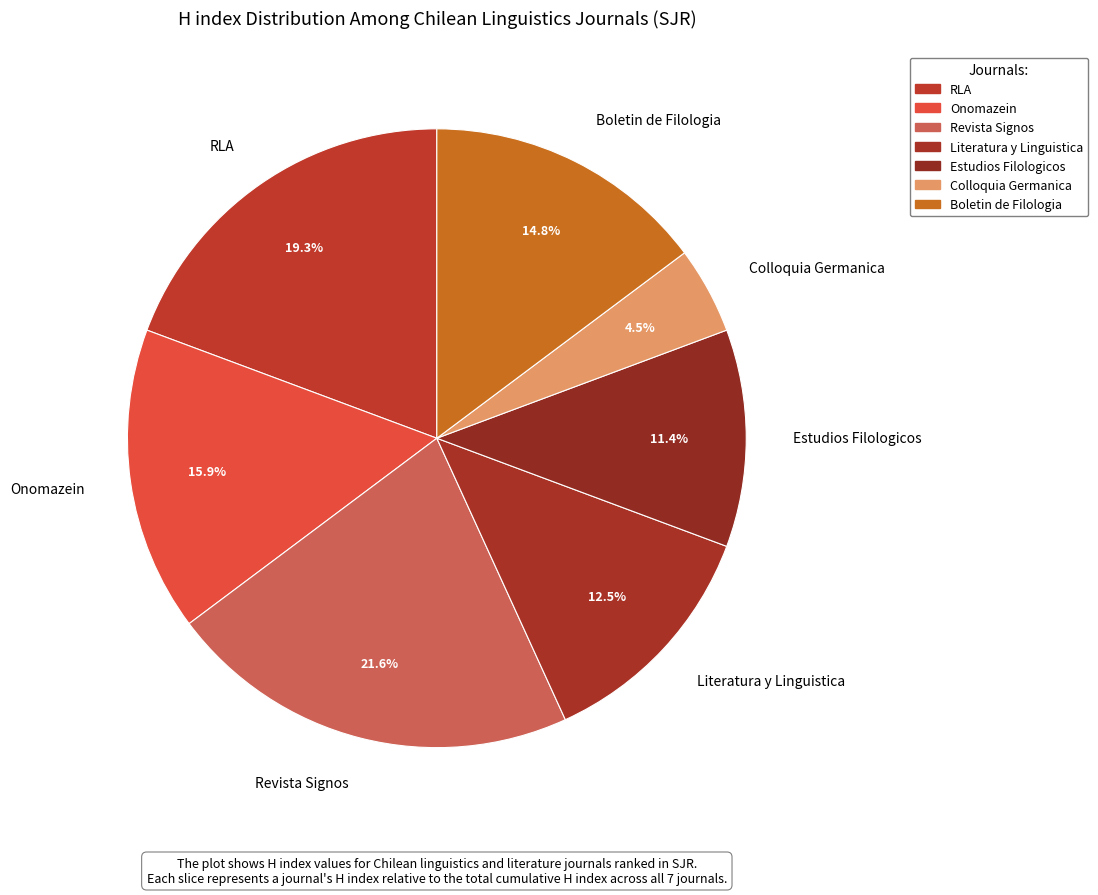

Approximately how many times larger is the value at Revista Signos compared to Estudios Filologicos?

1.9